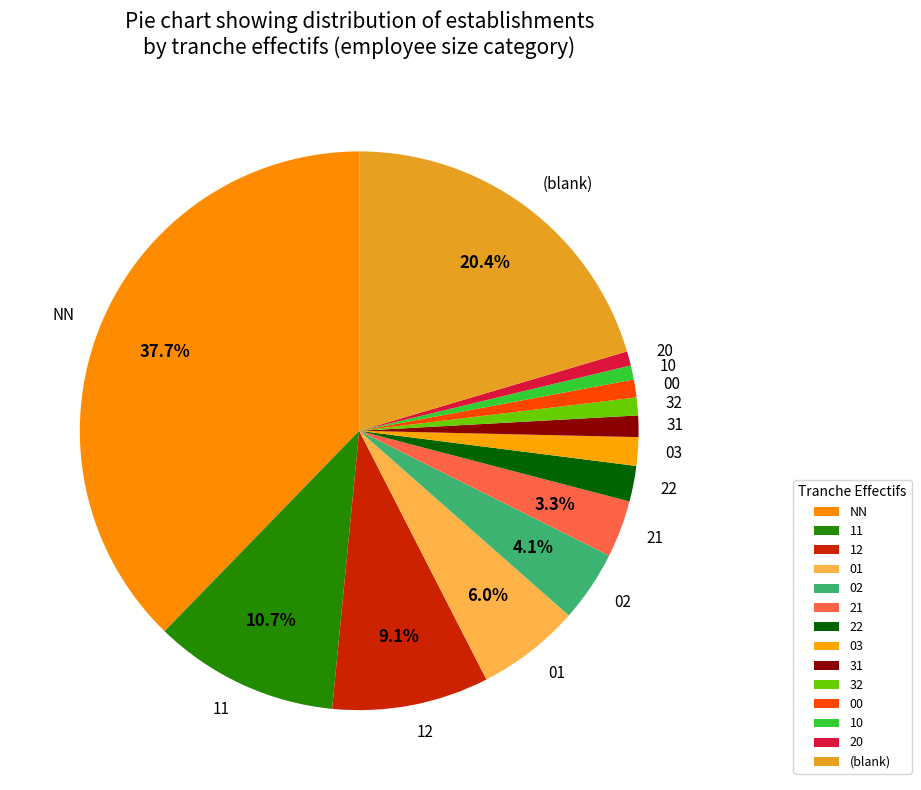

Does 00 account for over 50% of the chart?

No